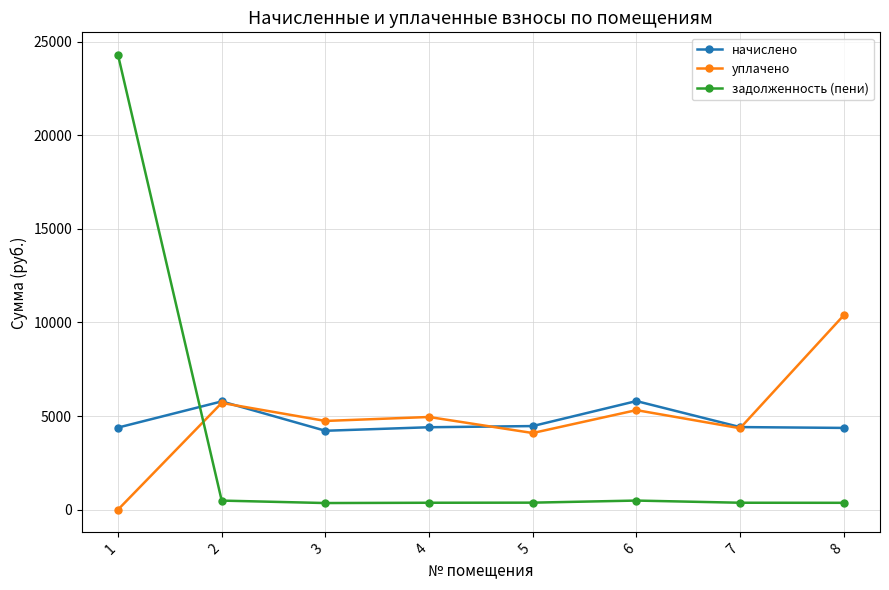

Which series has the widest spread of values?

задолженность (пени)